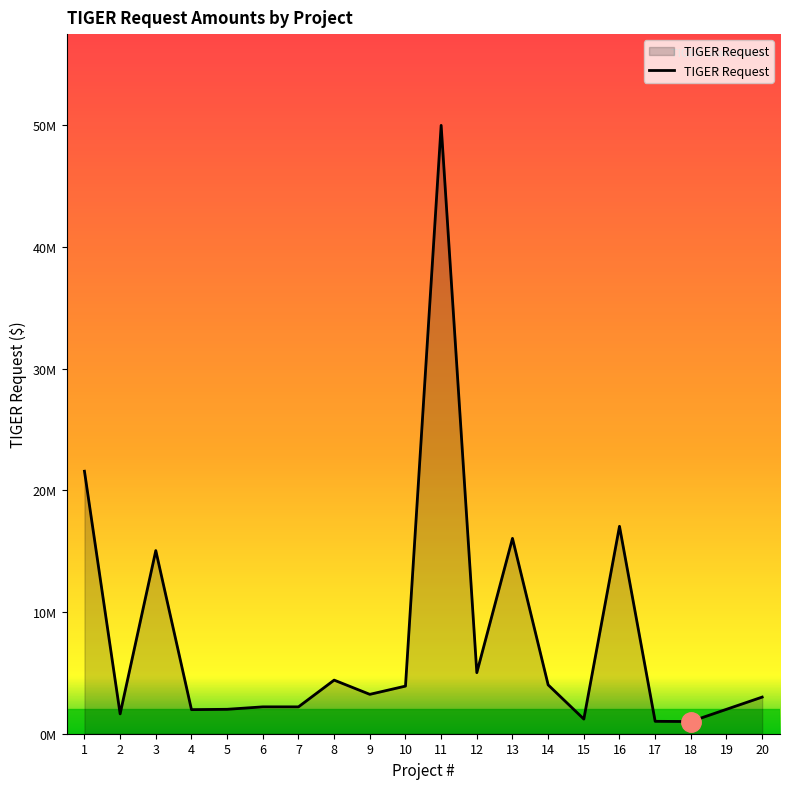

The chart shows a value of 631975 at 4. True or false?

False